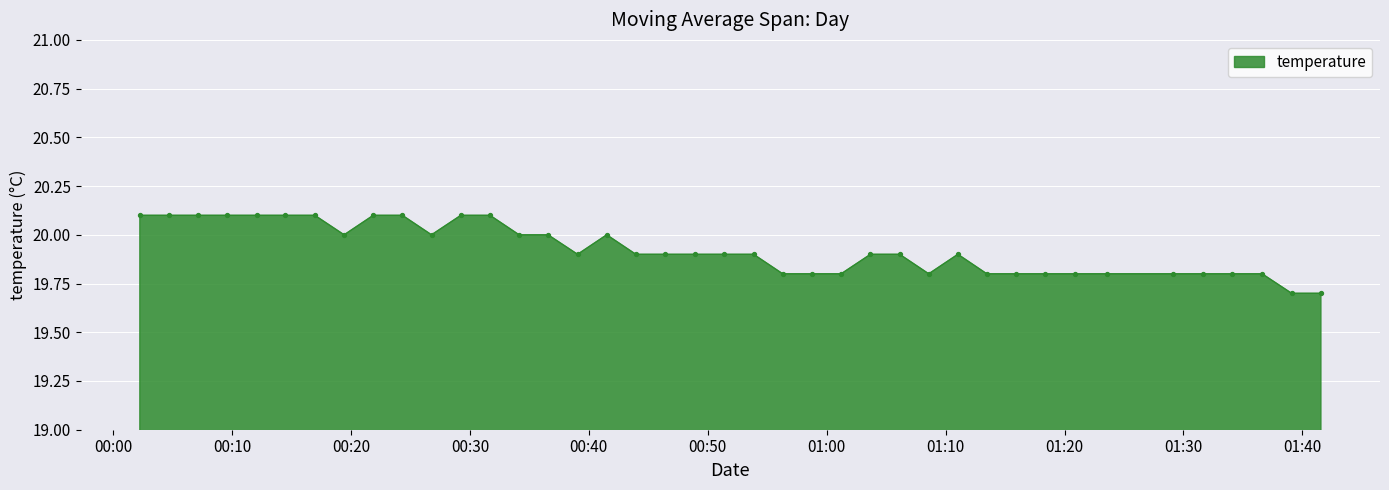

What is the minimum value shown in the chart?

19.7